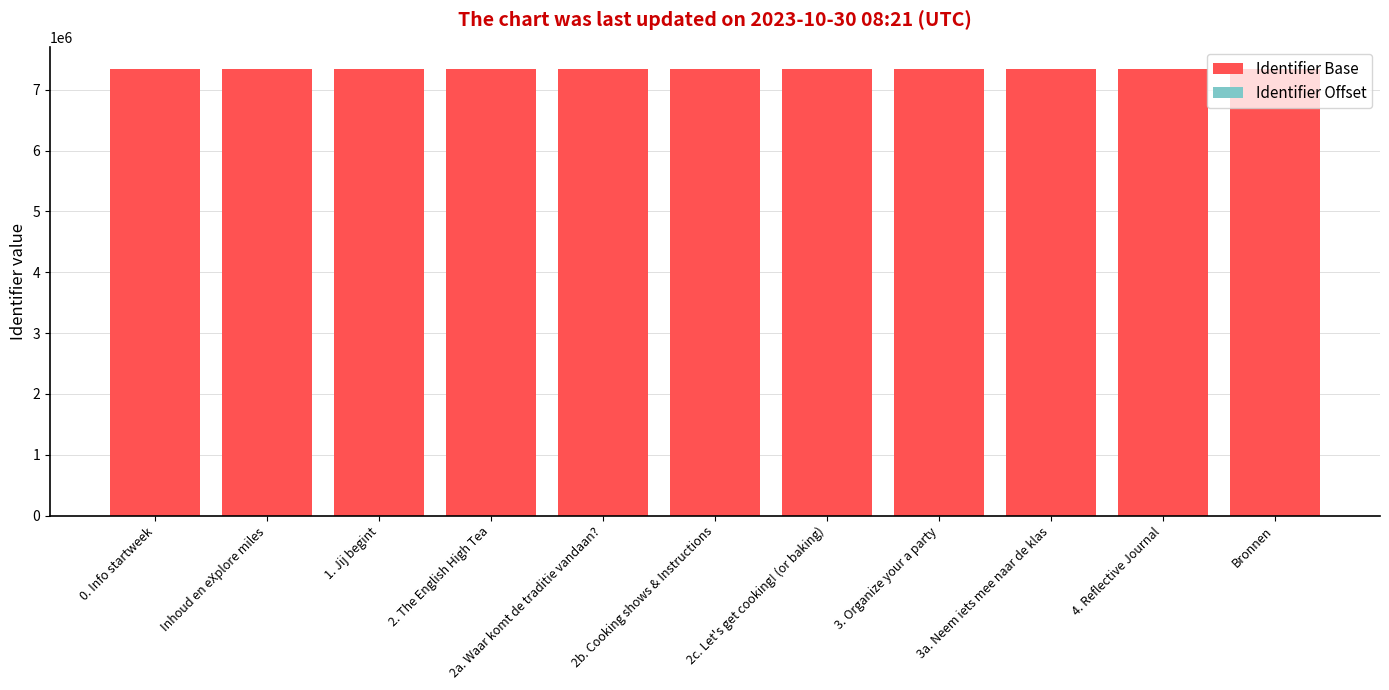

Is it true that Identifier Base equals 7340490 at Inhoud en eXplore miles?

True